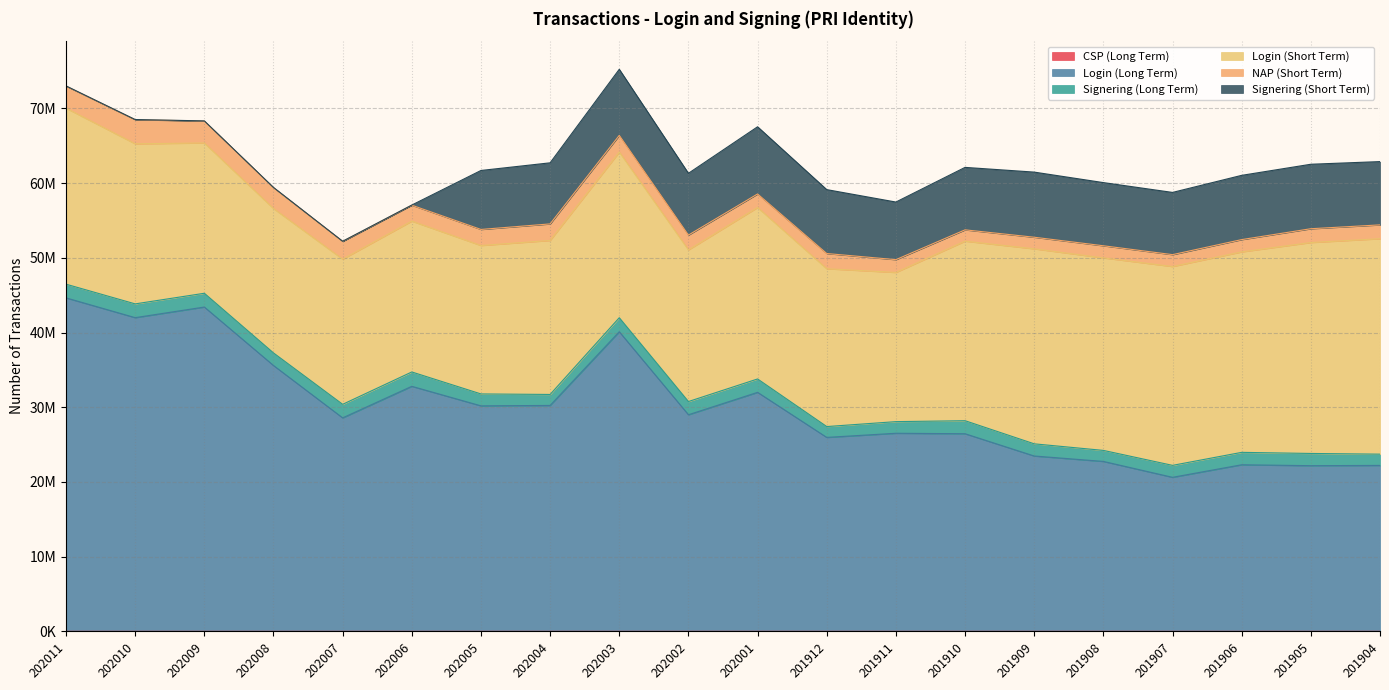

Rank the series at 201910 from lowest to highest value.

CSP (Long Term), NAP (Short Term), Signering (Long Term), Signering (Short Term), Login (Short Term), Login (Long Term)